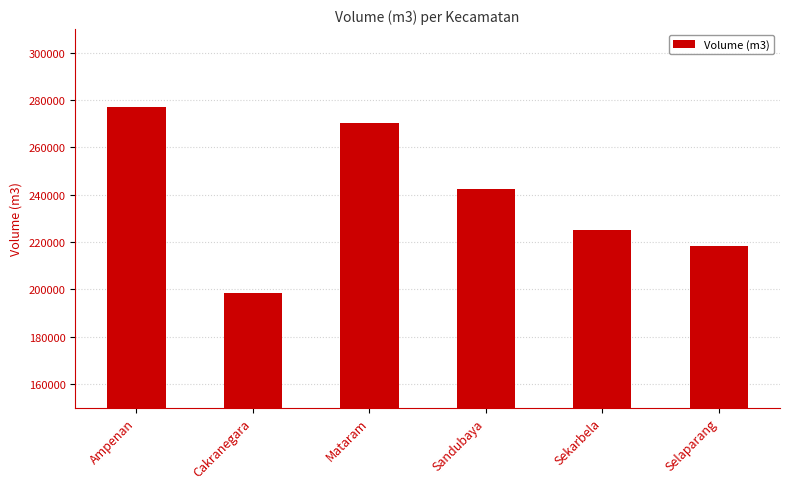

What is the minimum value shown in the chart?

198478.4